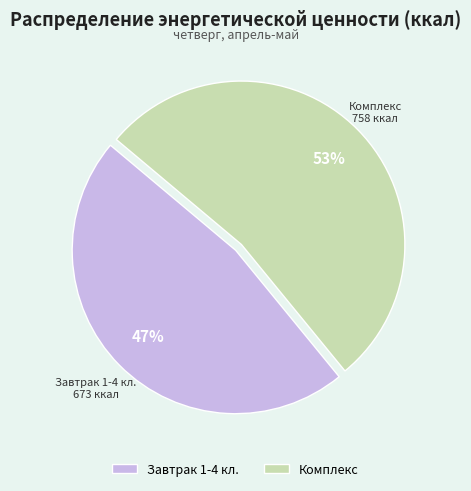

Which has a higher value, Комплекс or Завтрак 1-4 кл.?

Комплекс